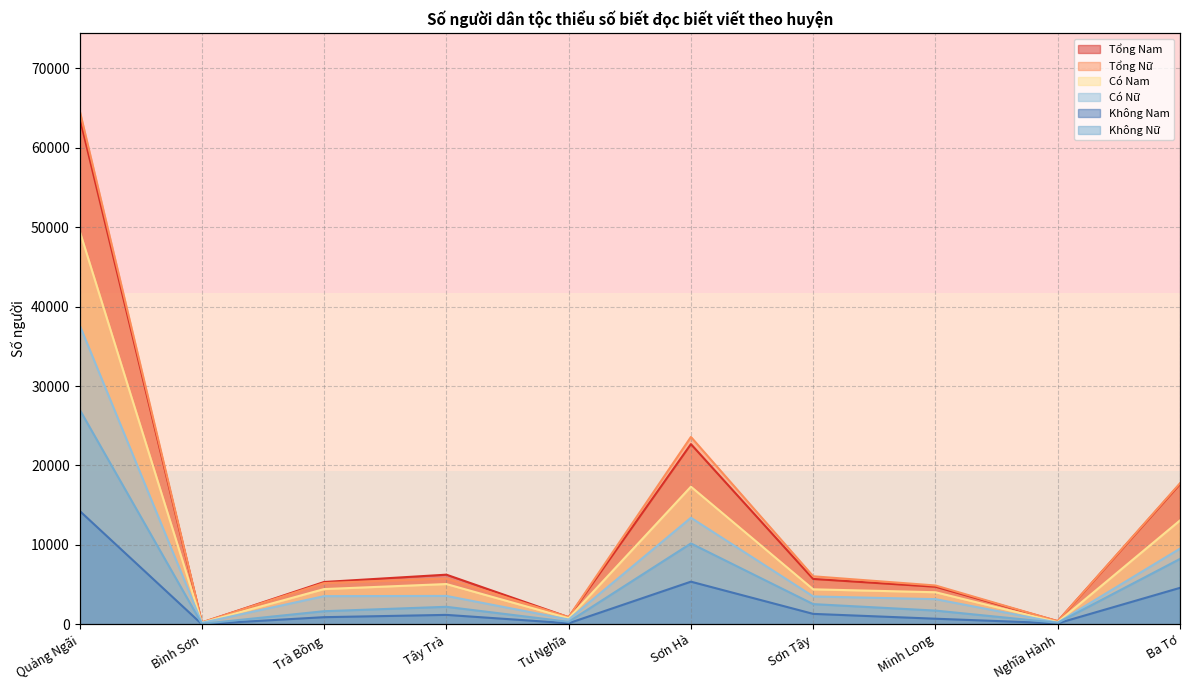

What position from the left is Tây Trà?

4